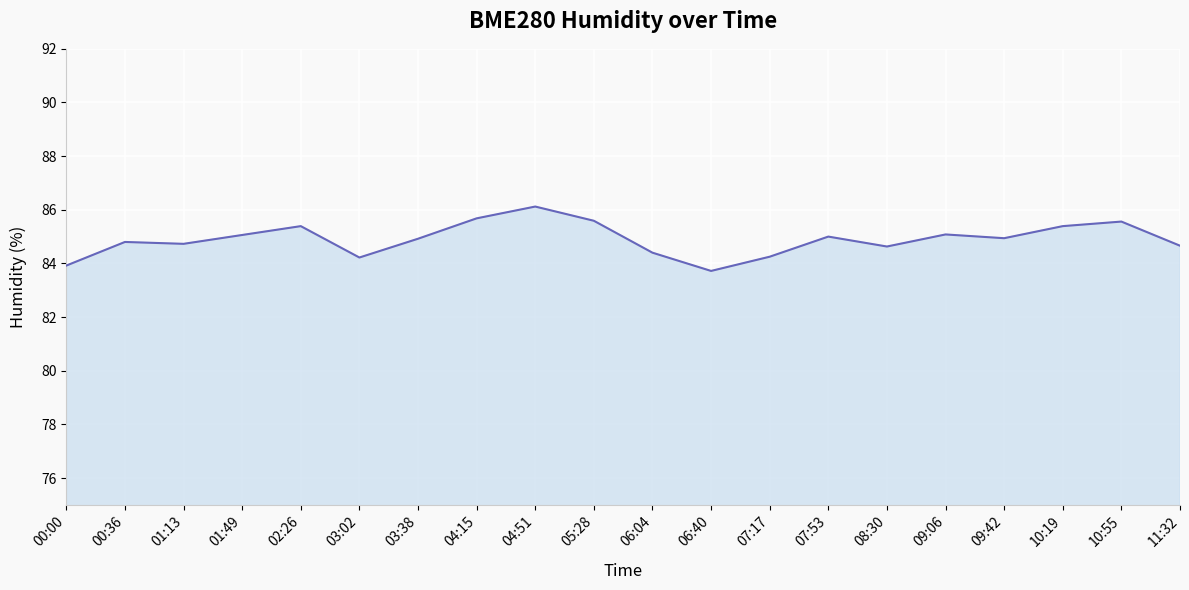

What position from the right is 02:26?

16